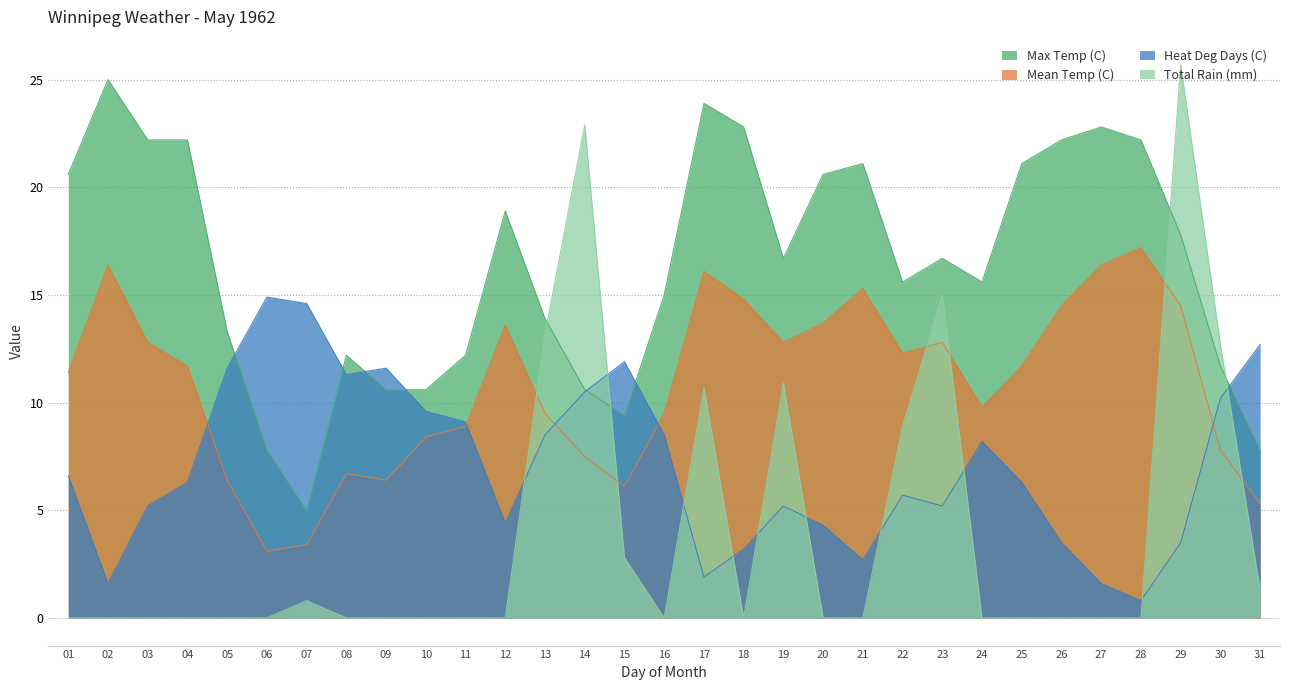

Reading left to right, extract all data points from this chart.

Max Temp (C): 01=20.6	02=25.0	03=22.2	04=22.2	05=13.3	06=7.8	07=5.0	08=12.2	09=10.6	10=10.6	11=12.2	12=18.9	13=13.9	14=10.6	15=9.4	16=15.0	17=23.9	18=22.8	19=16.7	20=20.6	21=21.1	22=15.6	23=16.7	24=15.6	25=21.1	26=22.2	27=22.8	28=22.2	29=17.8	30=11.7	31=7.8
Mean Temp (C): 01=11.4	02=16.4	03=12.8	04=11.7	05=6.4	06=3.1	07=3.4	08=6.7	09=6.4	10=8.4	11=8.9	12=13.6	13=9.5	14=7.5	15=6.1	16=9.5	17=16.1	18=14.8	19=12.8	20=13.7	21=15.3	22=12.3	23=12.8	24=9.8	25=11.7	26=14.5	27=16.4	28=17.2	29=14.5	30=7.8	31=5.3
Heat Deg Days (C): 01=6.6	02=1.6	03=5.2	04=6.3	05=11.6	06=14.9	07=14.6	08=11.3	09=11.6	10=9.6	11=9.1	12=4.4	13=8.5	14=10.5	15=11.9	16=8.5	17=1.9	18=3.2	19=5.2	20=4.3	21=2.7	22=5.7	23=5.2	24=8.2	25=6.3	26=3.5	27=1.6	28=0.8	29=3.5	30=10.2	31=12.7
Total Rain (mm): 01=0.0	02=0.0	03=0.0	04=0.0	05=0.0	06=0.0	07=0.8	08=0.0	09=0.0	10=0.0	11=0.0	12=0.0	13=13.2	14=22.9	15=2.8	16=0.0	17=10.7	18=0.0	19=10.9	20=0.0	21=0.0	22=8.9	23=15.0	24=0.0	25=0.0	26=0.0	27=0.0	28=0.0	29=25.7	30=12.7	31=1.3